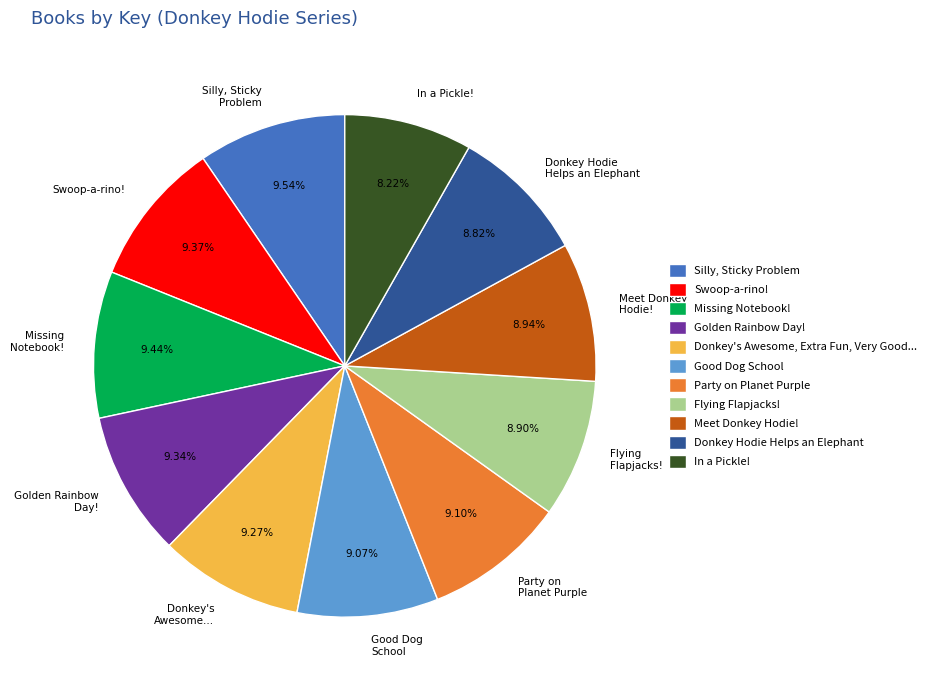

Between Golden Rainbow Day! and Donkey Hodie Helps an Elephant, which is larger?

Golden Rainbow Day!